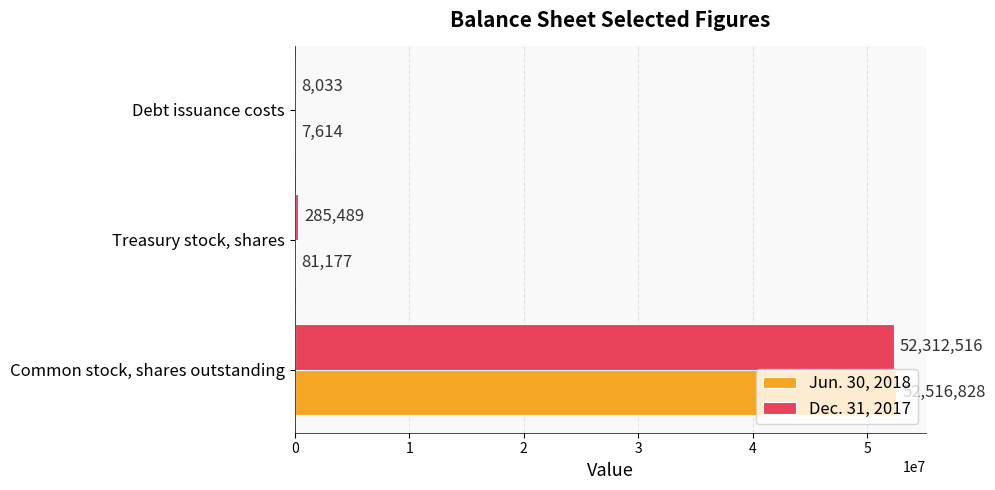

The value of Dec. 31, 2017 at Debt issuance costs is 8033. True or false?

True